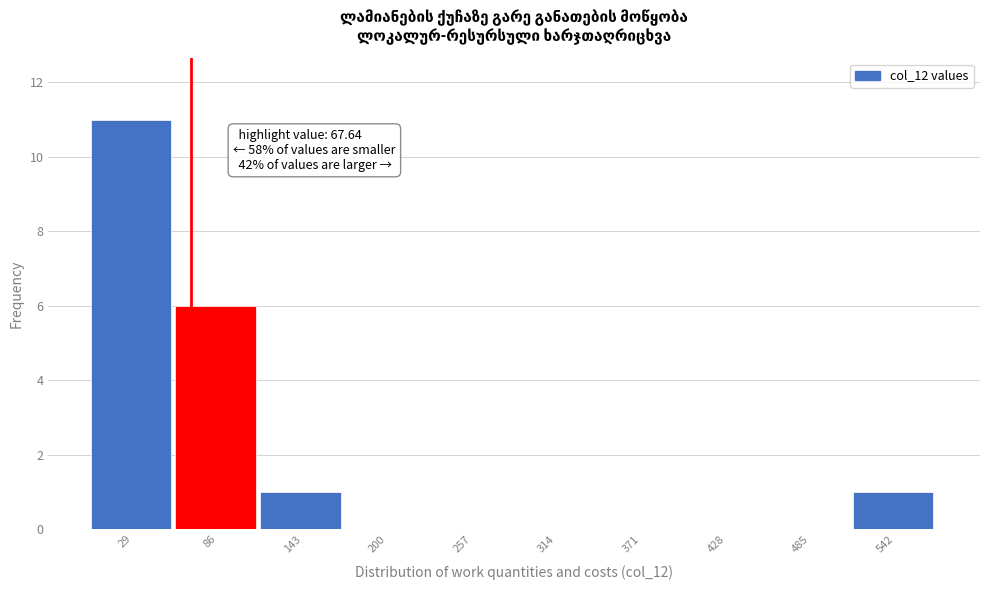

Which range on the x-axis has the tallest bar?

0 to 60